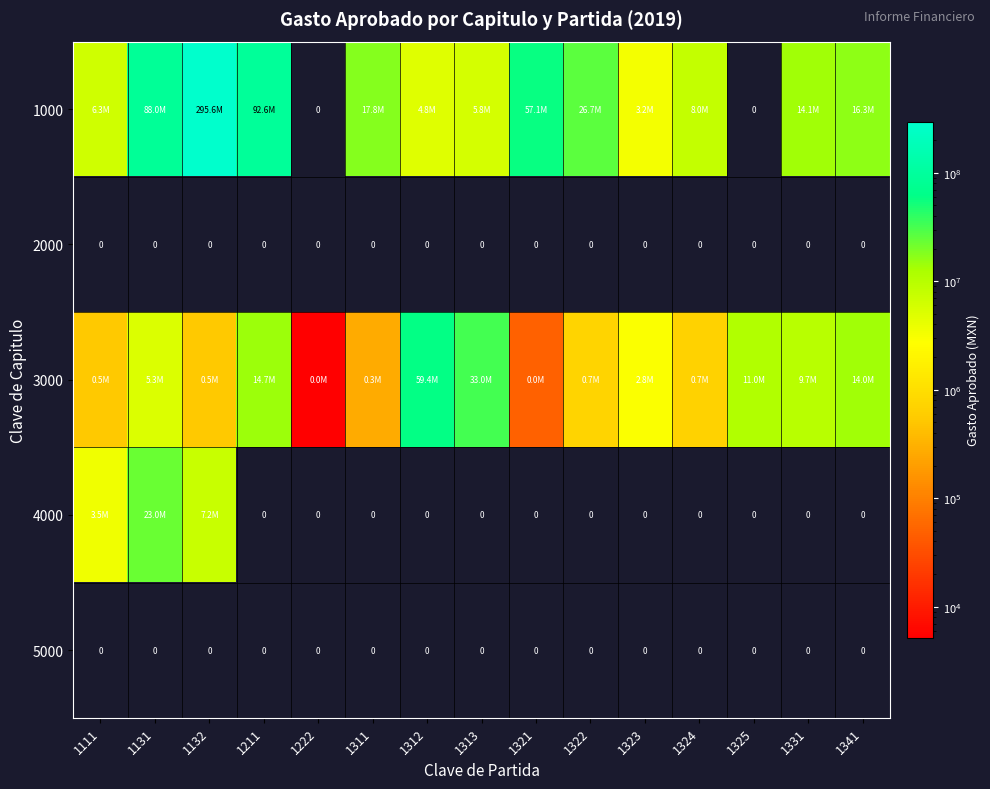

What is the total value across all series at 1324?

8667914.2